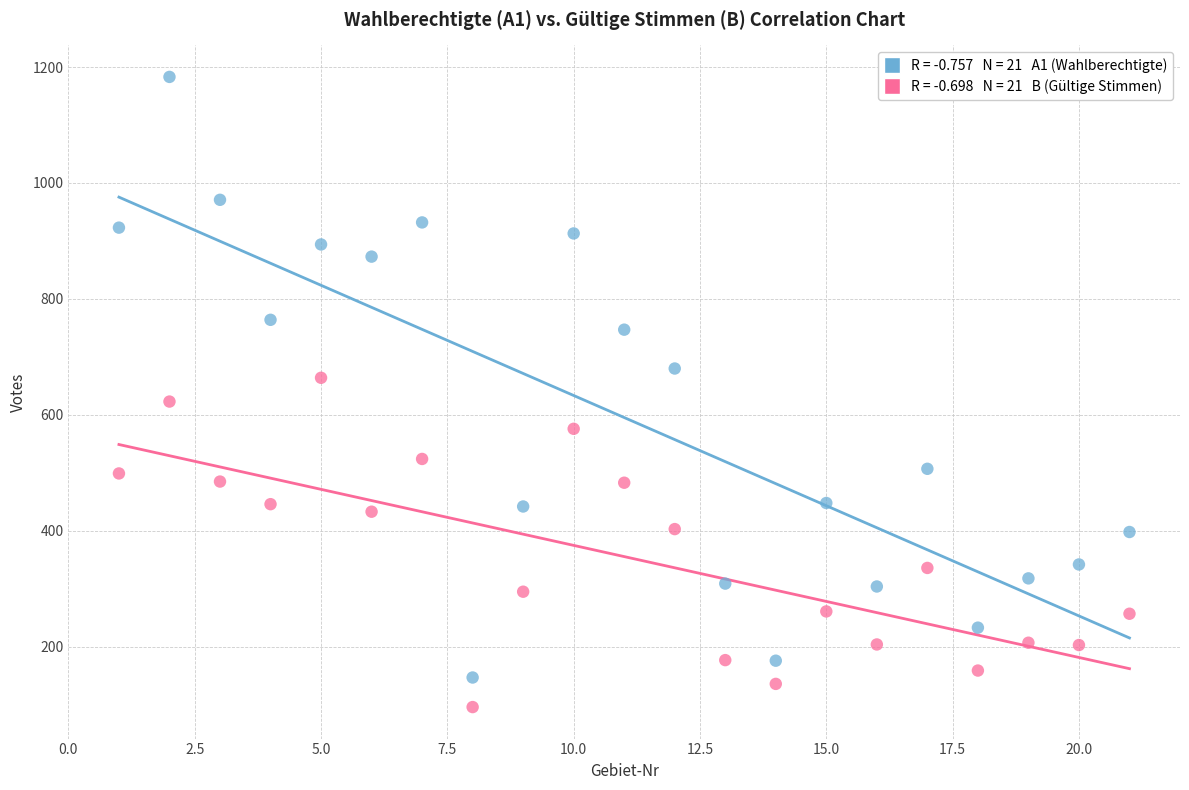

Across all data points, what is the range of Y values (max minus min)?

1087